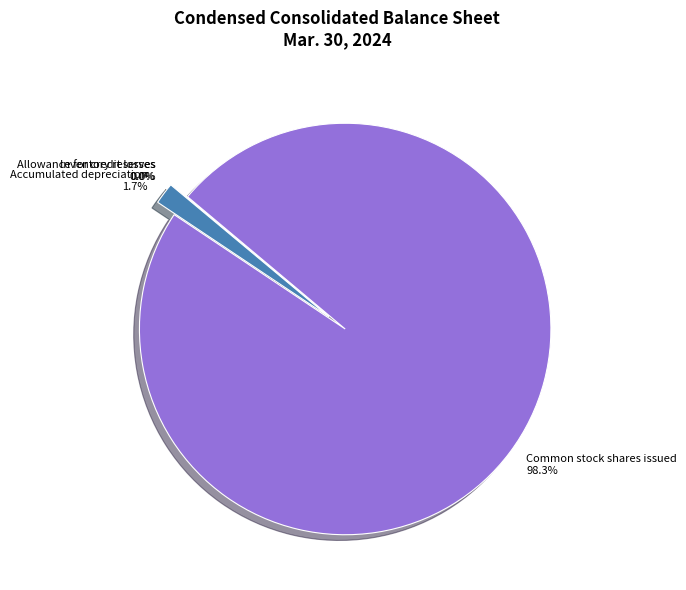

To the nearest percent, what is the average slice percentage?

25%